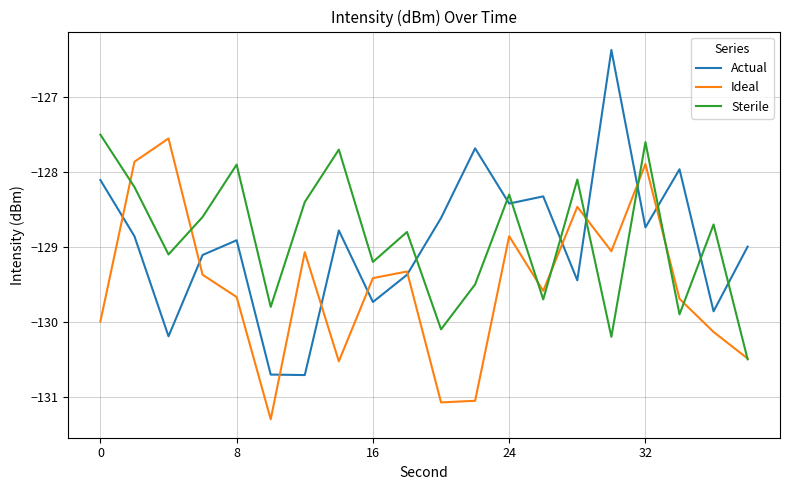

Is this an area chart (filled region under the line)?

No